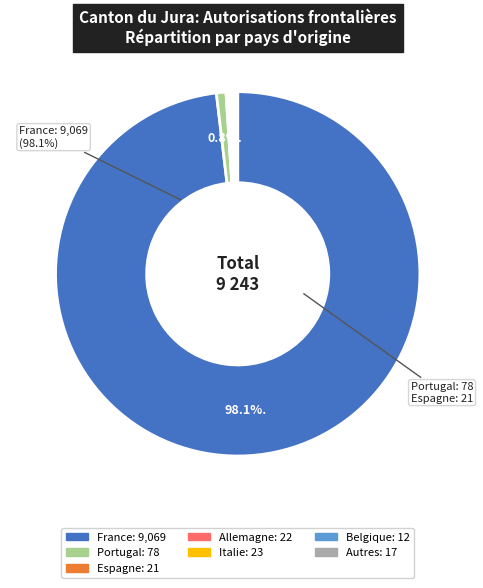

Is there a majority slice in this chart?

Yes